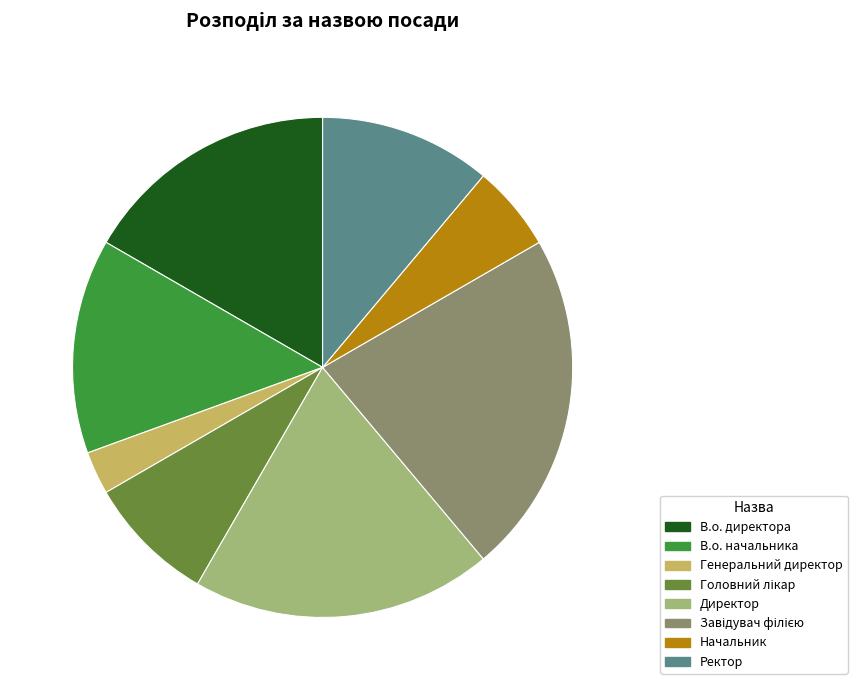

Approximately how many times larger is the value at Ректор compared to В.о. директора?

0.7